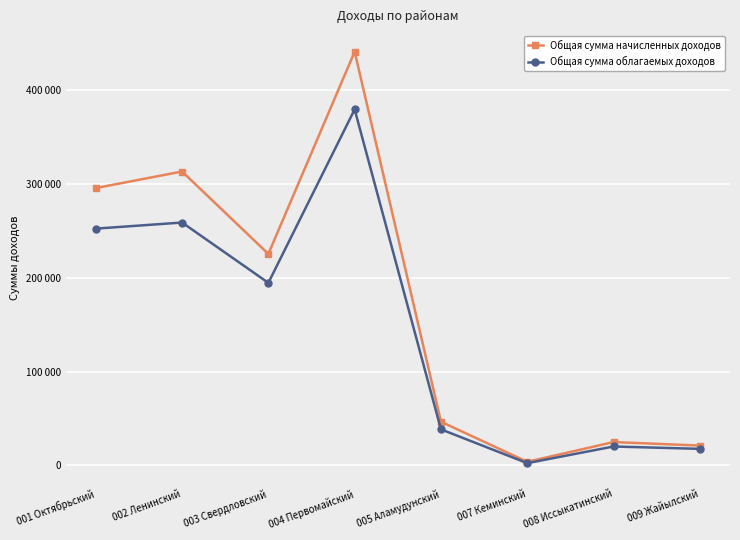

What is the difference between the maximum and minimum values in the Общая сумма начисленных доходов series?

437284.6